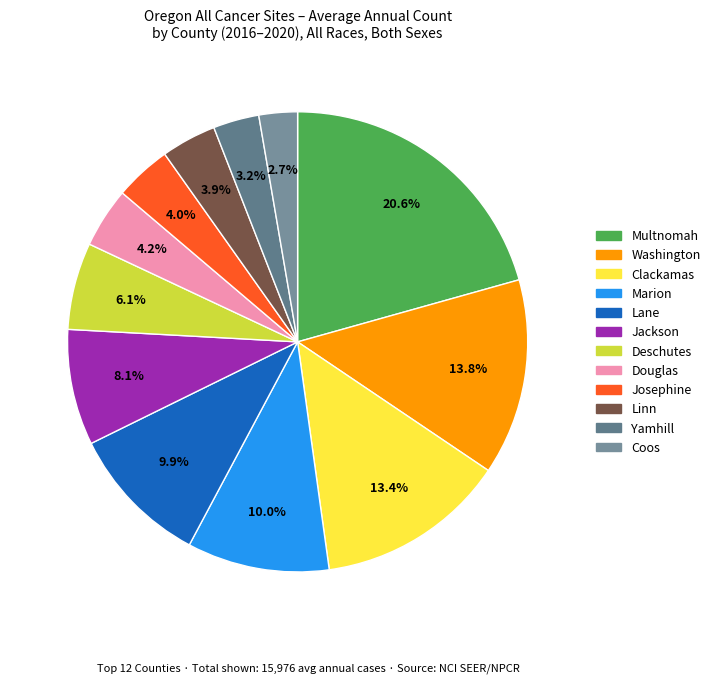

Between Douglas and Jackson, which is larger?

Jackson